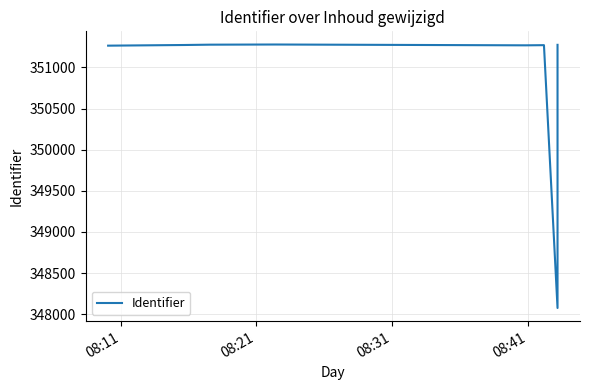

What is the difference between the maximum and second lowest values?

14